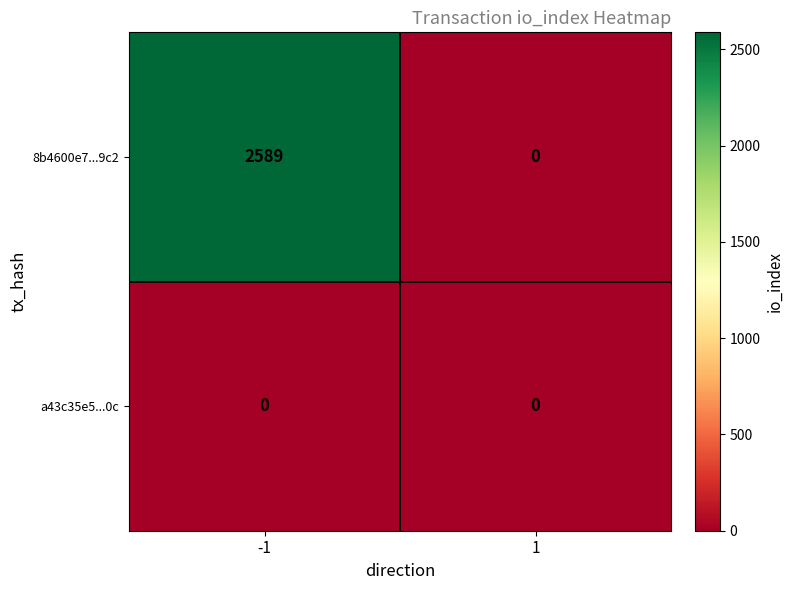

Which series has the largest total across all categories?

8b4600e7...9c2